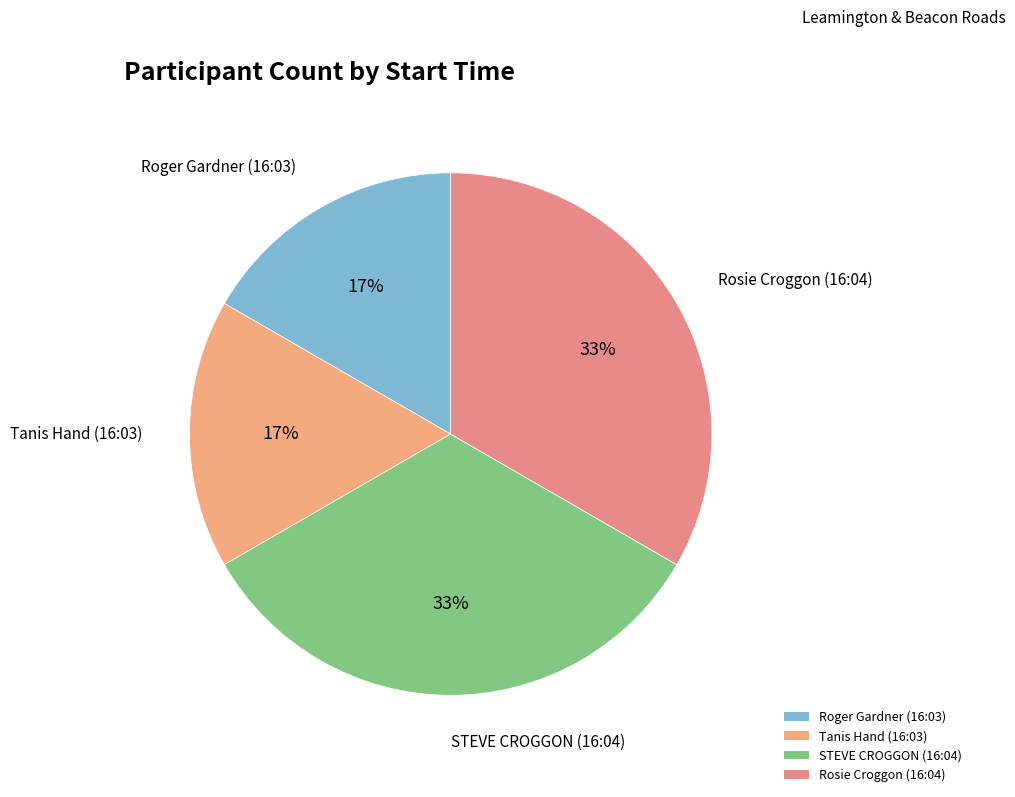

Is there a majority slice in this chart?

No